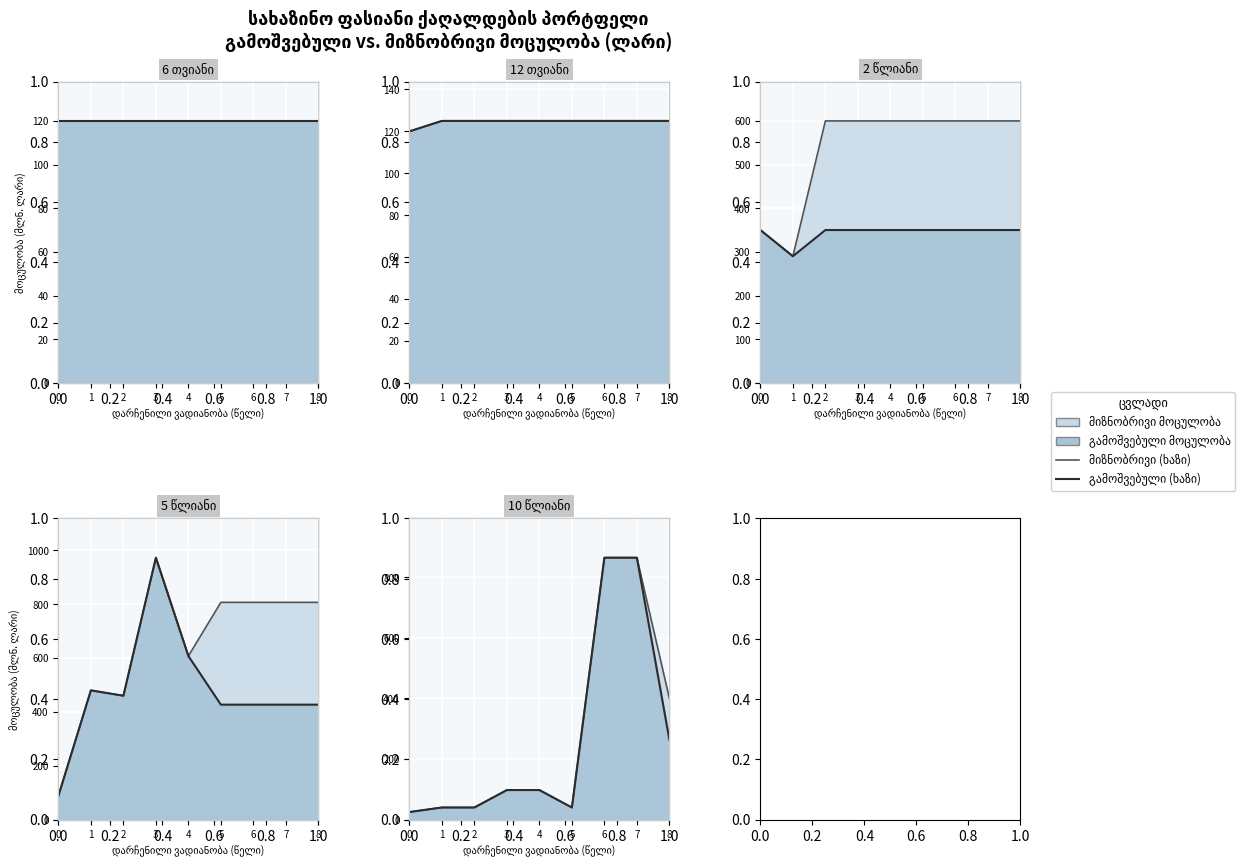

What is the difference between the maximum and minimum values in the გამოშვებული (ხაზი) series?

839.3